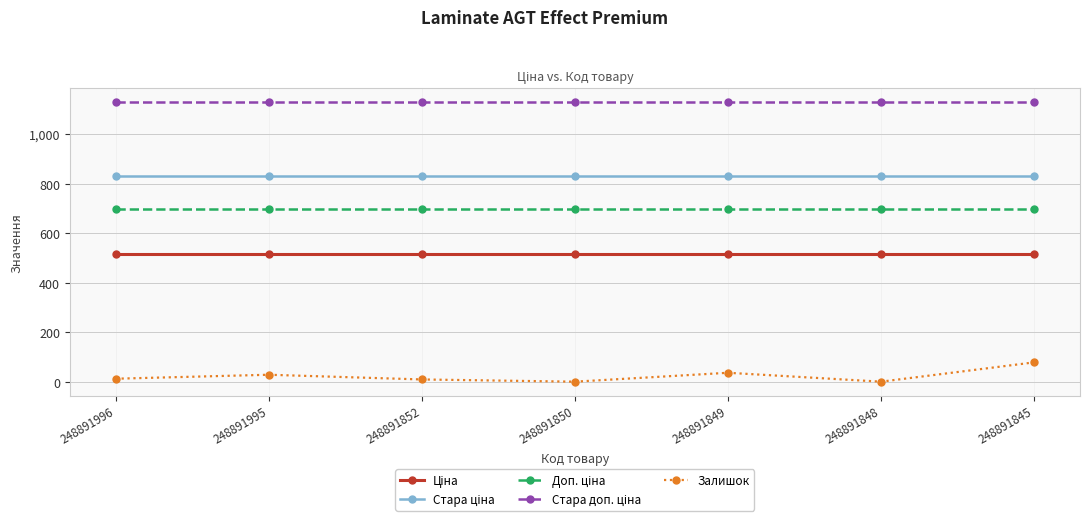

Which series has the widest spread of values?

Залишок